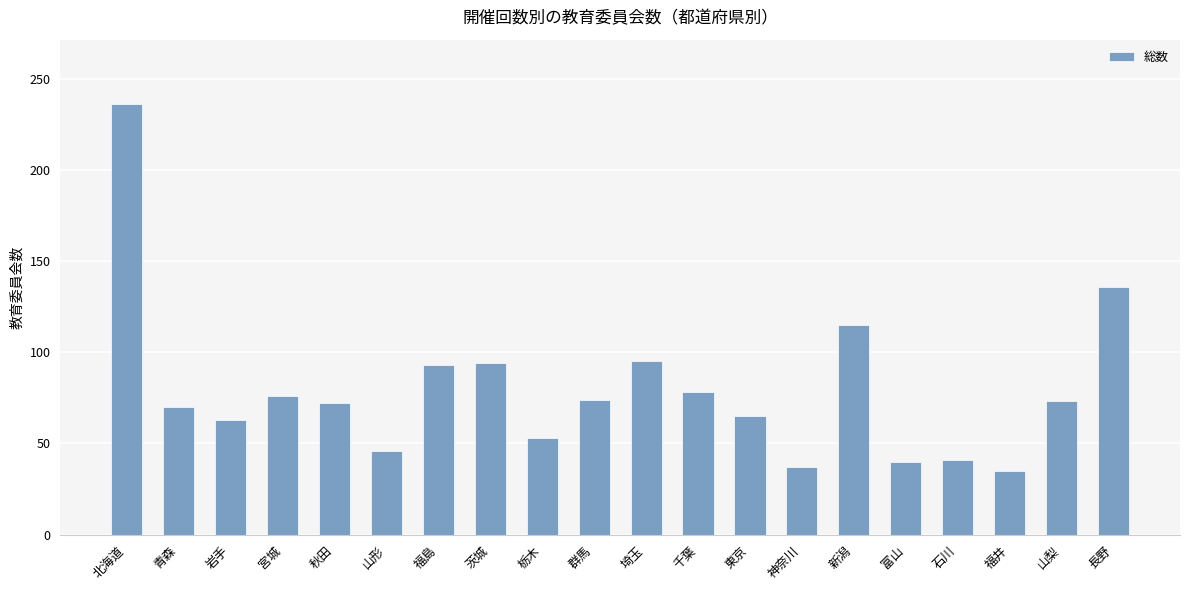

Does the chart contain any negative values?

No